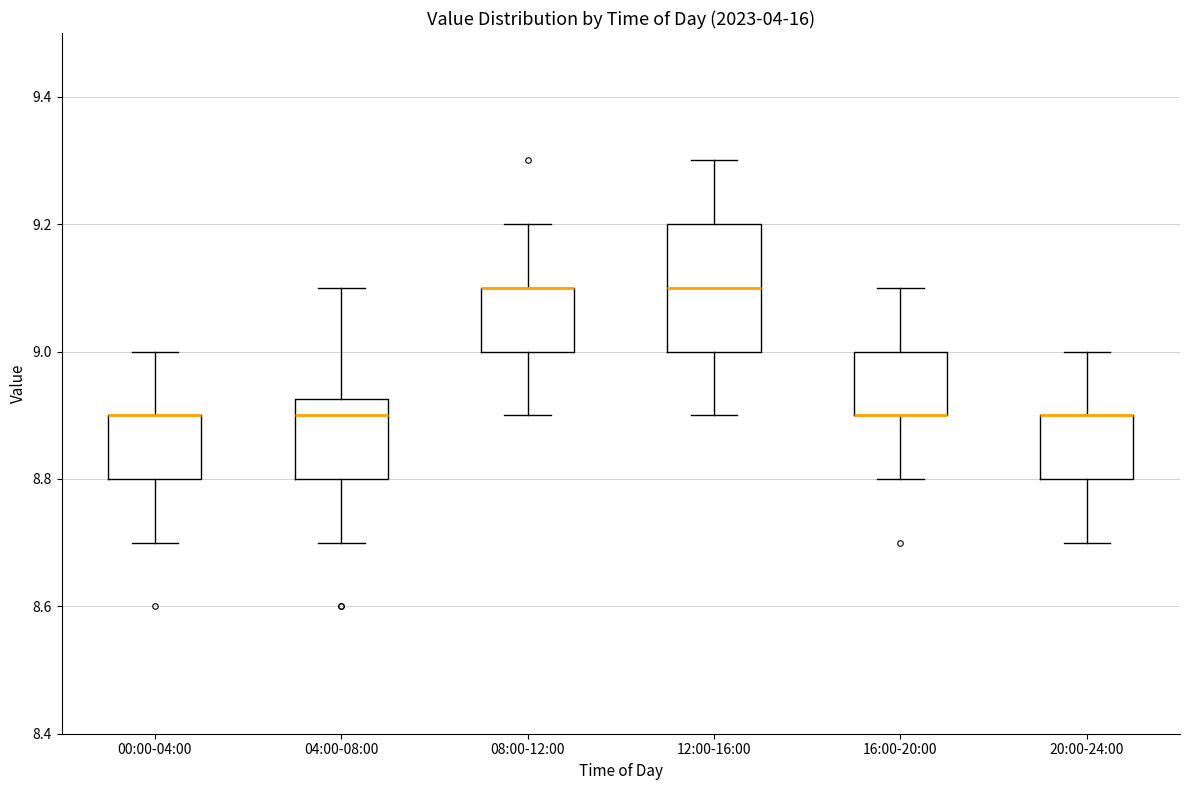

Where does the lower whisker of the box for 00:00-04:00 end on the y-axis? The values are not printed on the chart, so give them approximately, as read against the axis.

8.70